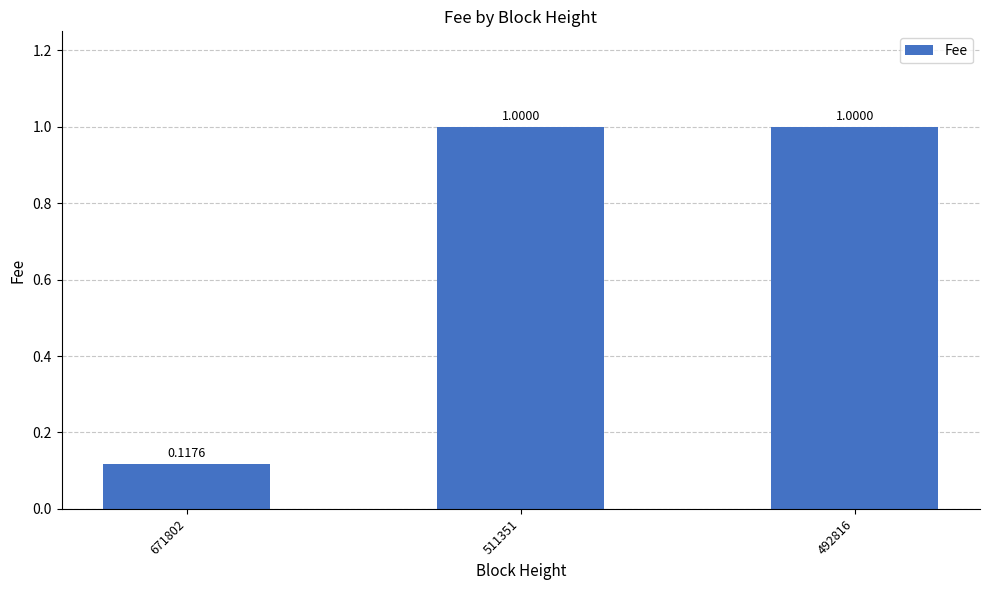

How many series are shown in this chart?

1